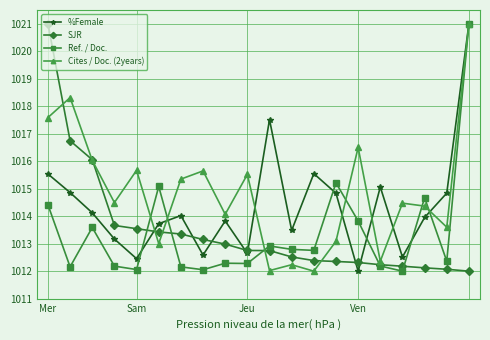

What is the lowest value of the Ref. / Doc. series?

1012.0